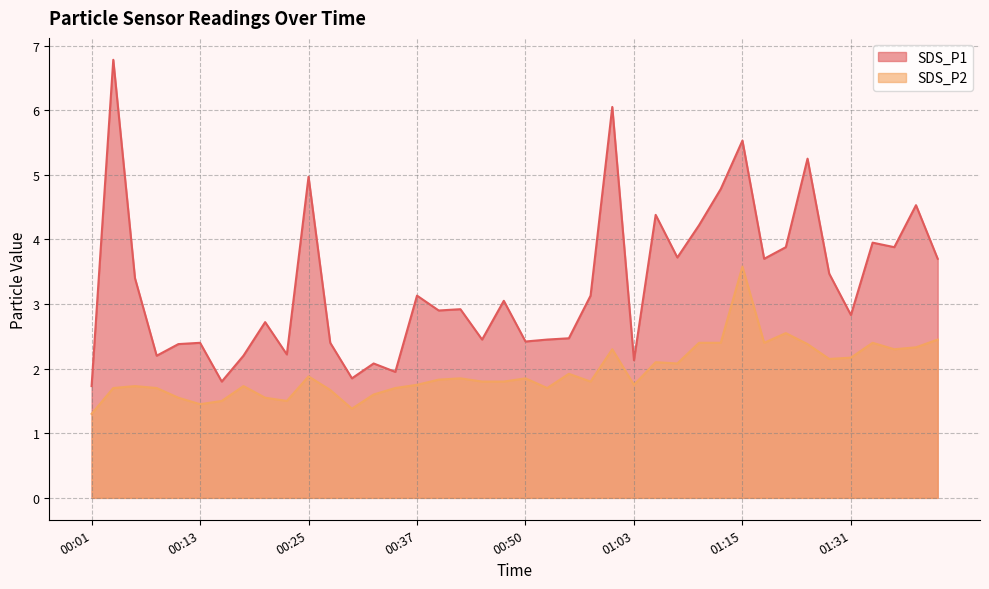

Which has a higher value, 01:13 or 01:08?

01:13